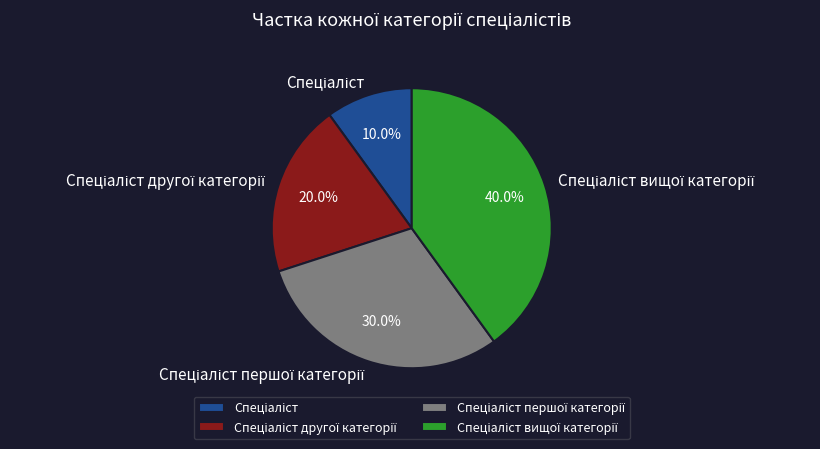

Is there a majority slice in this chart?

No